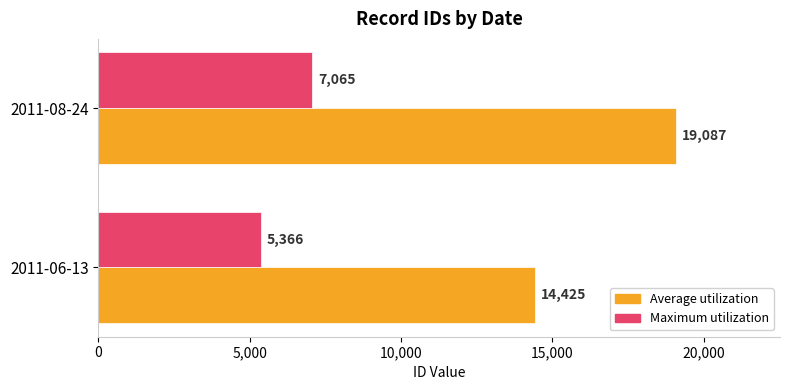

What is the minimum value for Average utilization?

14425